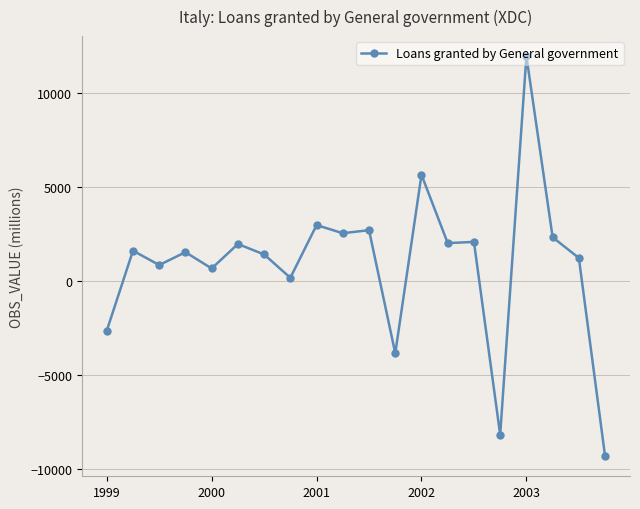

What is the value of the 6th point from the left?

1945